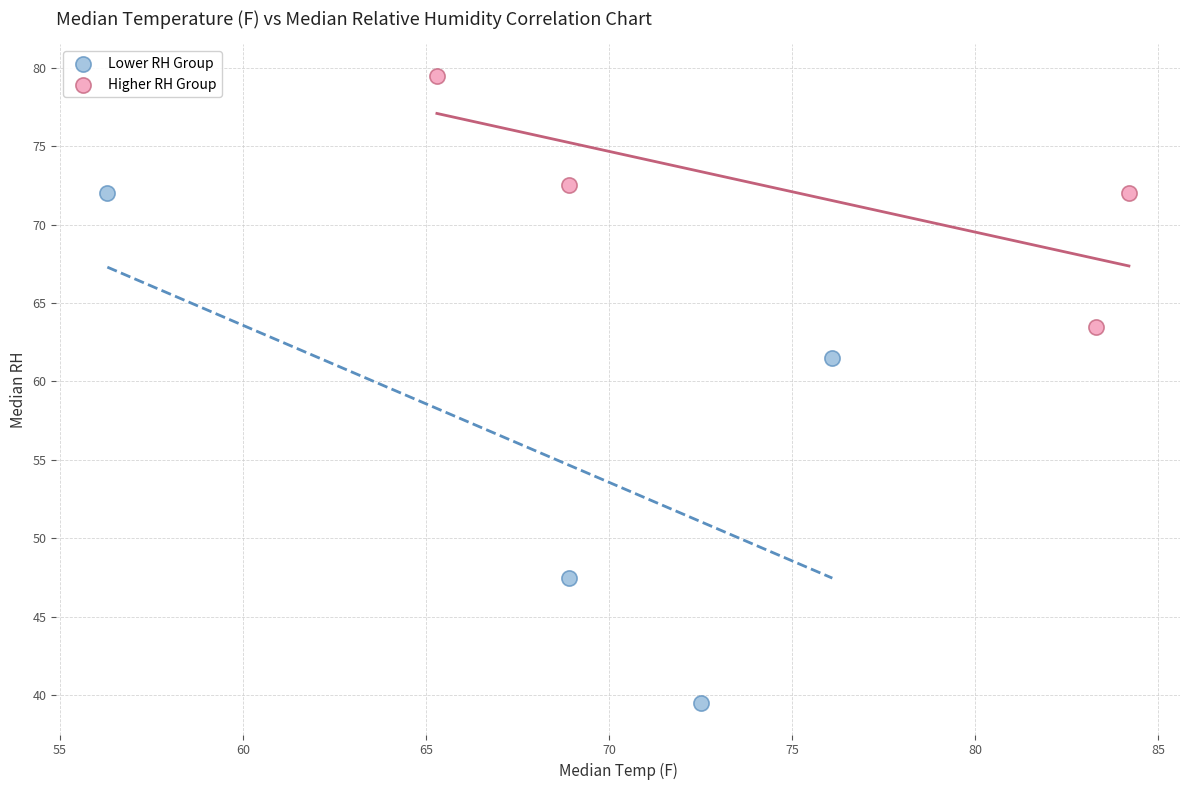

What are all the series names shown in the legend?

Lower RH Group, Higher RH Group